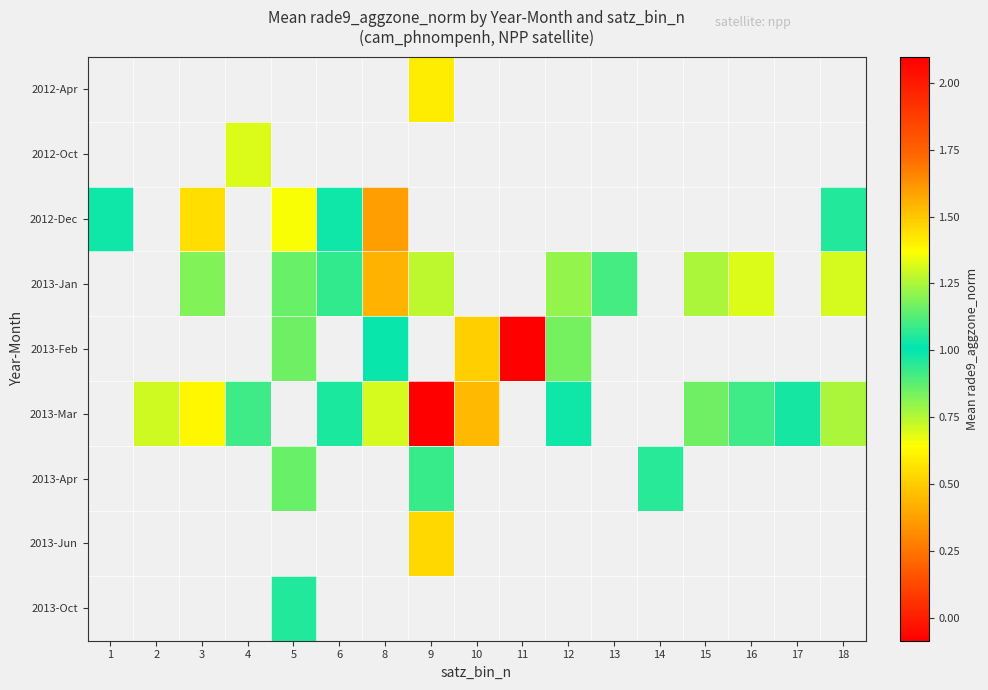

Which category has the lowest value across all series?

11